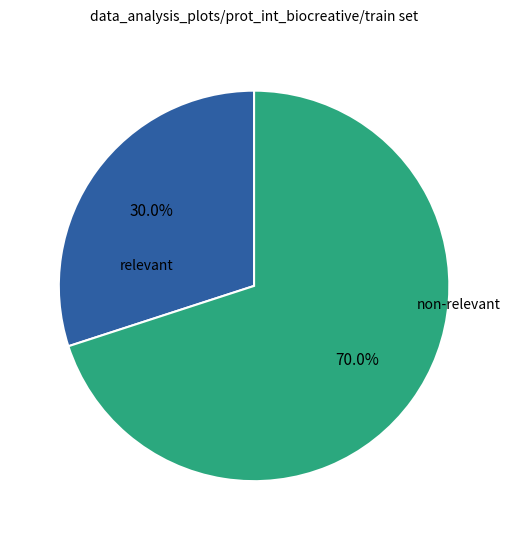

What percentage do non-relevant and relevant together represent?

100.0%